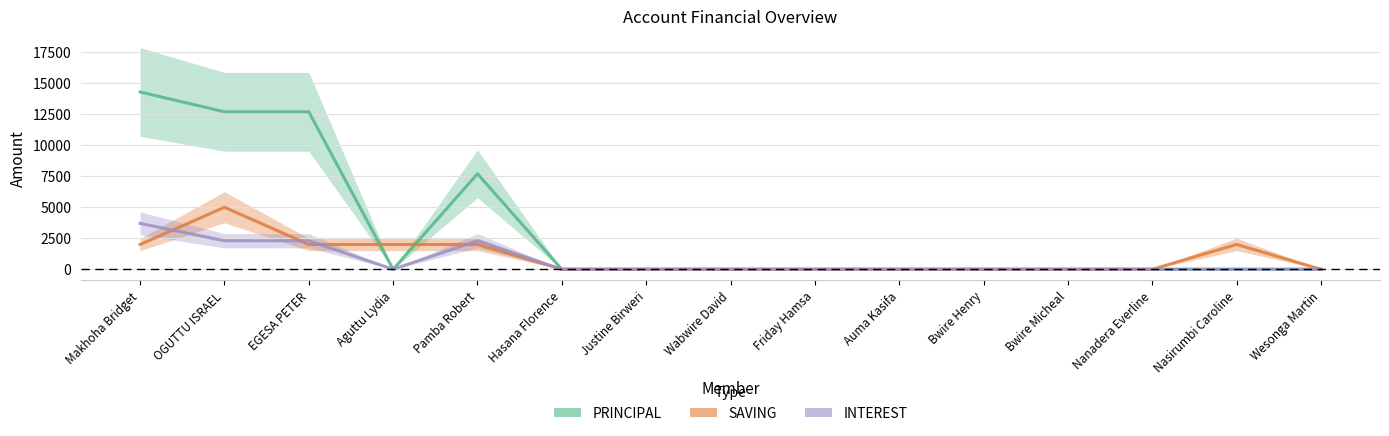

How many PRINCIPAL values are between 0 and 7700?

12